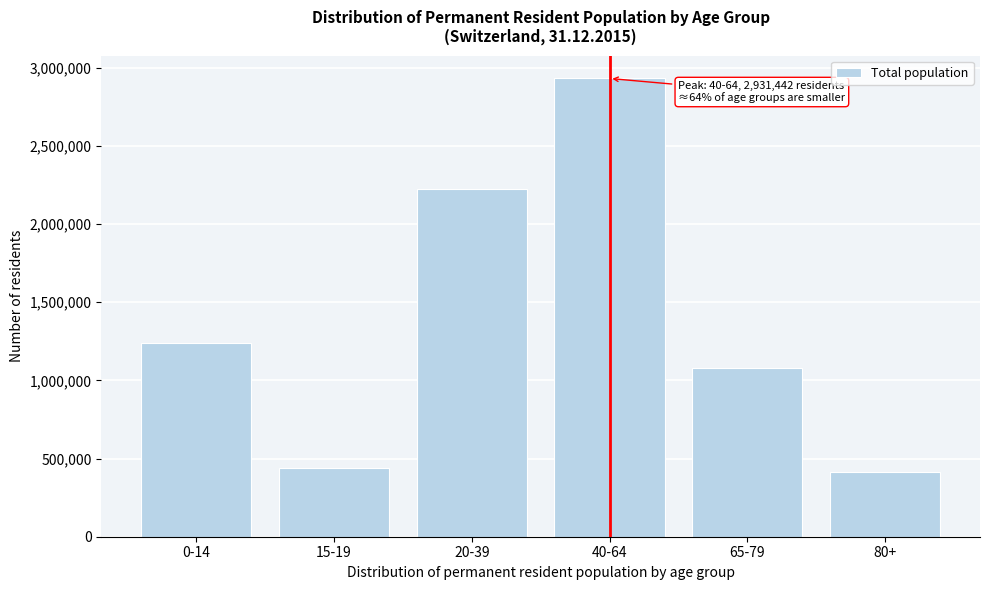

Reading right to left, extract all data points from this chart.

80+=416867	65-79=1078185	40-64=2931442	20-39=2225129	15-19=438711	0-14=1236792